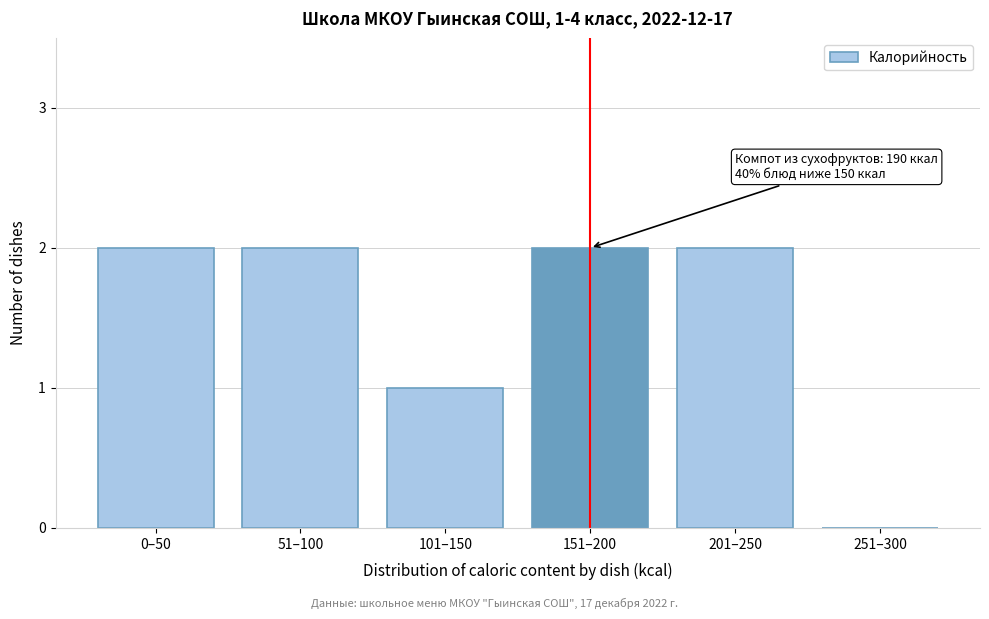

Reading right to left, what are all the values shown in this chart?

251–300=0	201–250=2	151–200=2	101–150=1	51–100=2	0–50=2